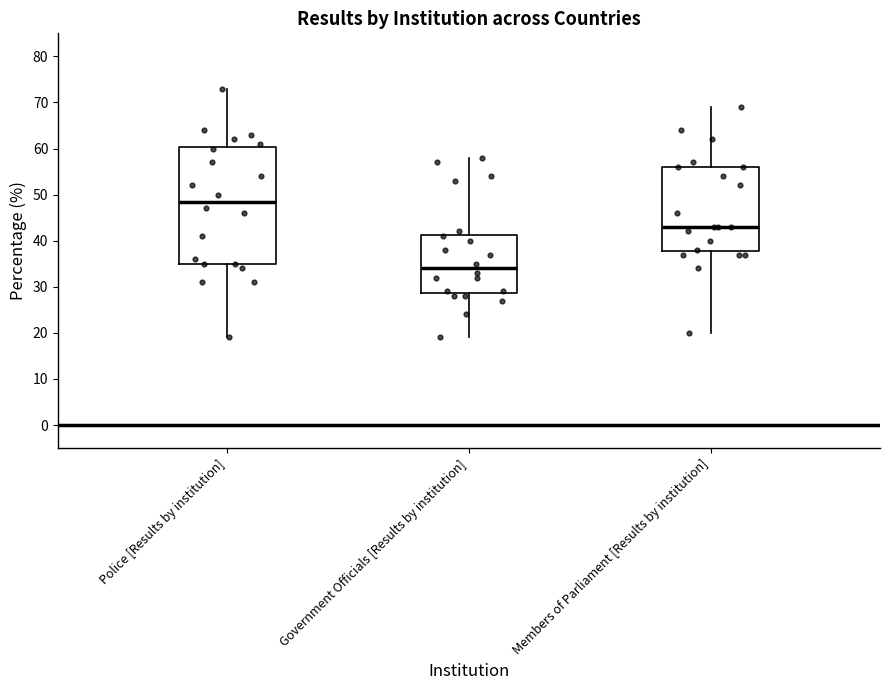

Which box is the tallest, from its lower edge to its upper edge?

Police [Results by institution]